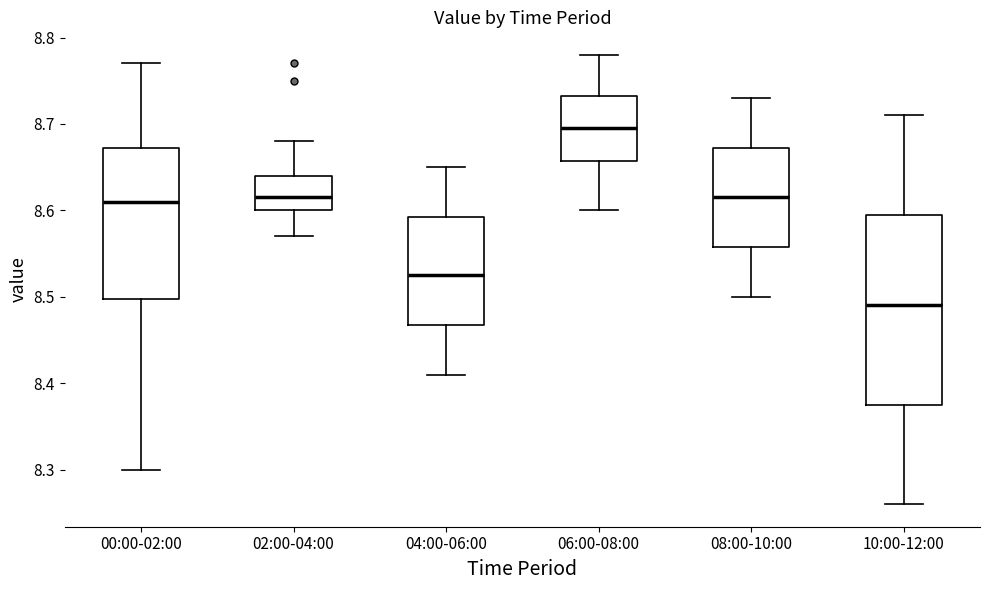

Reading left to right, read every box against the y-axis: the position of its median line, the range the box covers, and the ends of its whiskers. The values are not printed on the chart, so give them approximately, as read against the axis.

00:00-02:00: median 8.61, box 8.50 to 8.67, whiskers 8.30 to 8.77
02:00-04:00: median 8.62, box 8.60 to 8.64, whiskers 8.57 to 8.68
04:00-06:00: median 8.53, box 8.47 to 8.59, whiskers 8.41 to 8.65
06:00-08:00: median 8.70, box 8.66 to 8.73, whiskers 8.60 to 8.78
08:00-10:00: median 8.62, box 8.56 to 8.67, whiskers 8.50 to 8.73
10:00-12:00: median 8.49, box 8.38 to 8.60, whiskers 8.26 to 8.71